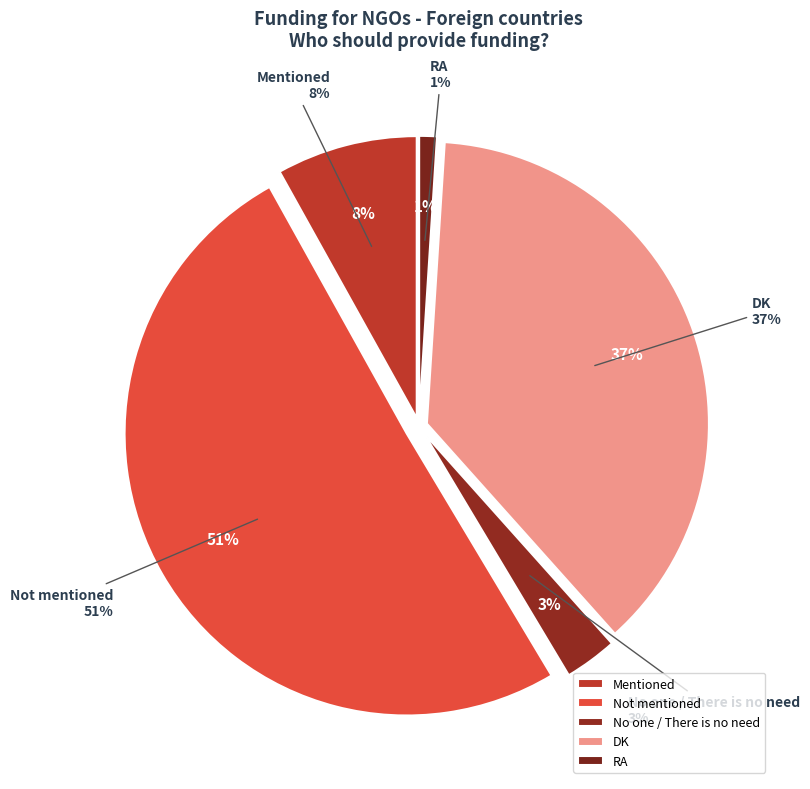

Which slice is the smallest?

RA